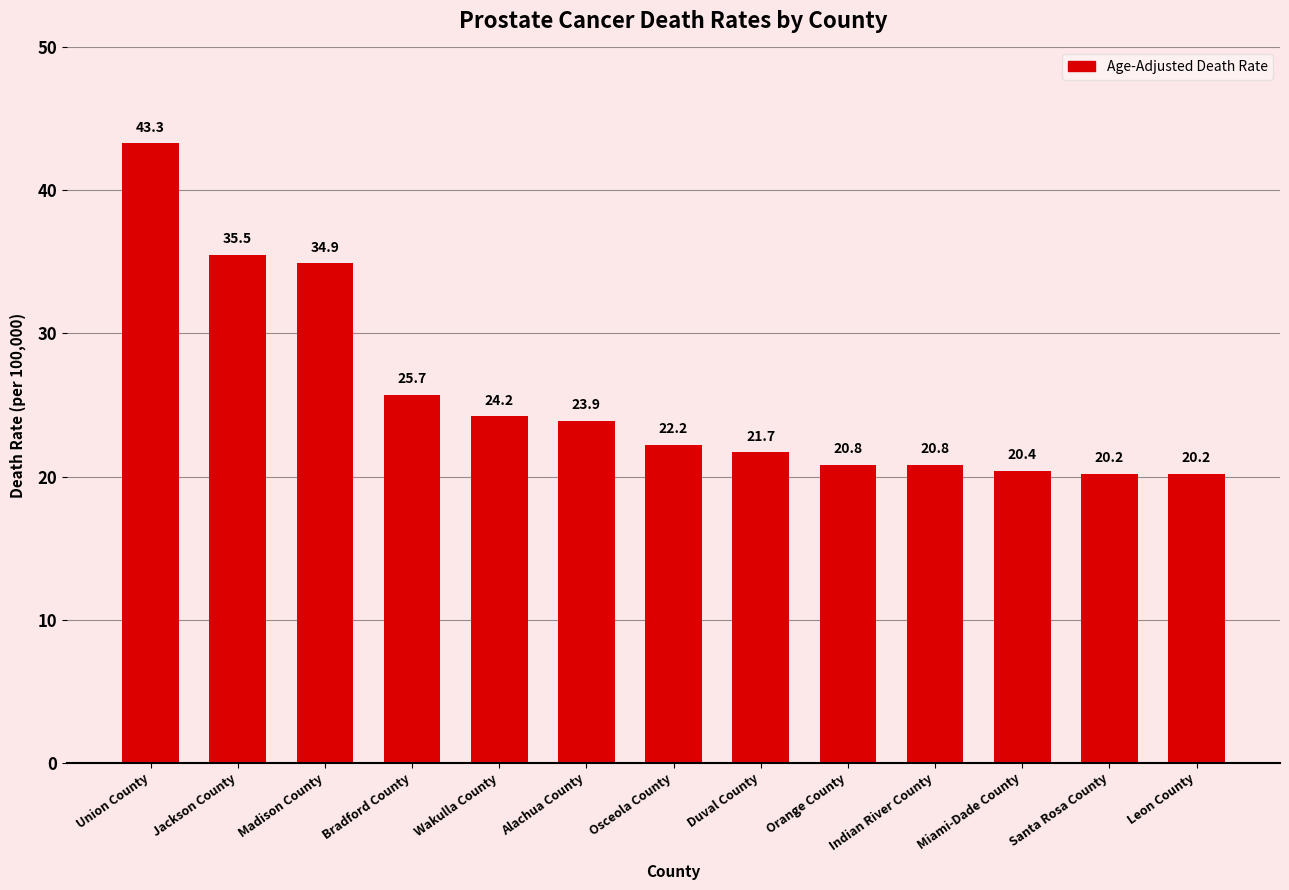

What is the maximum value shown in the chart?

43.3